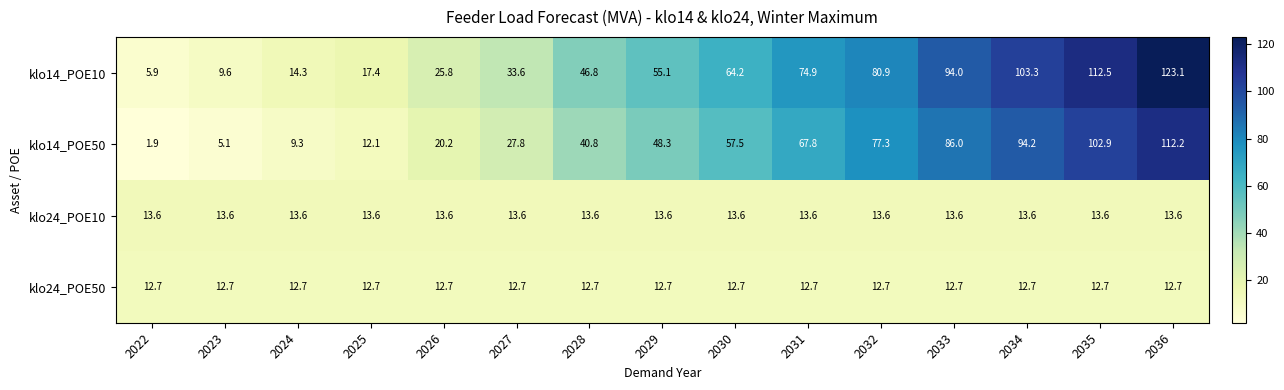

What is the minimum value for klo24_POE10?

13.6